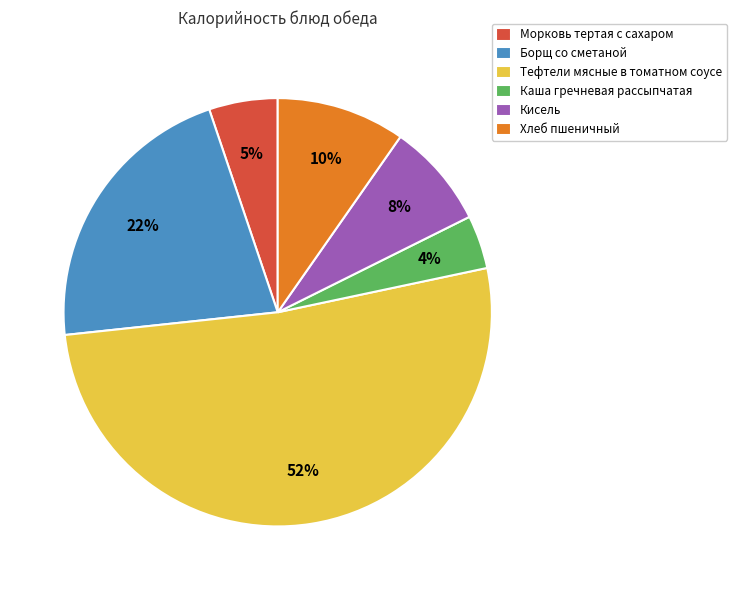

What percentage is the Каша гречневая рассыпчатая slice, to the nearest percent?

4%